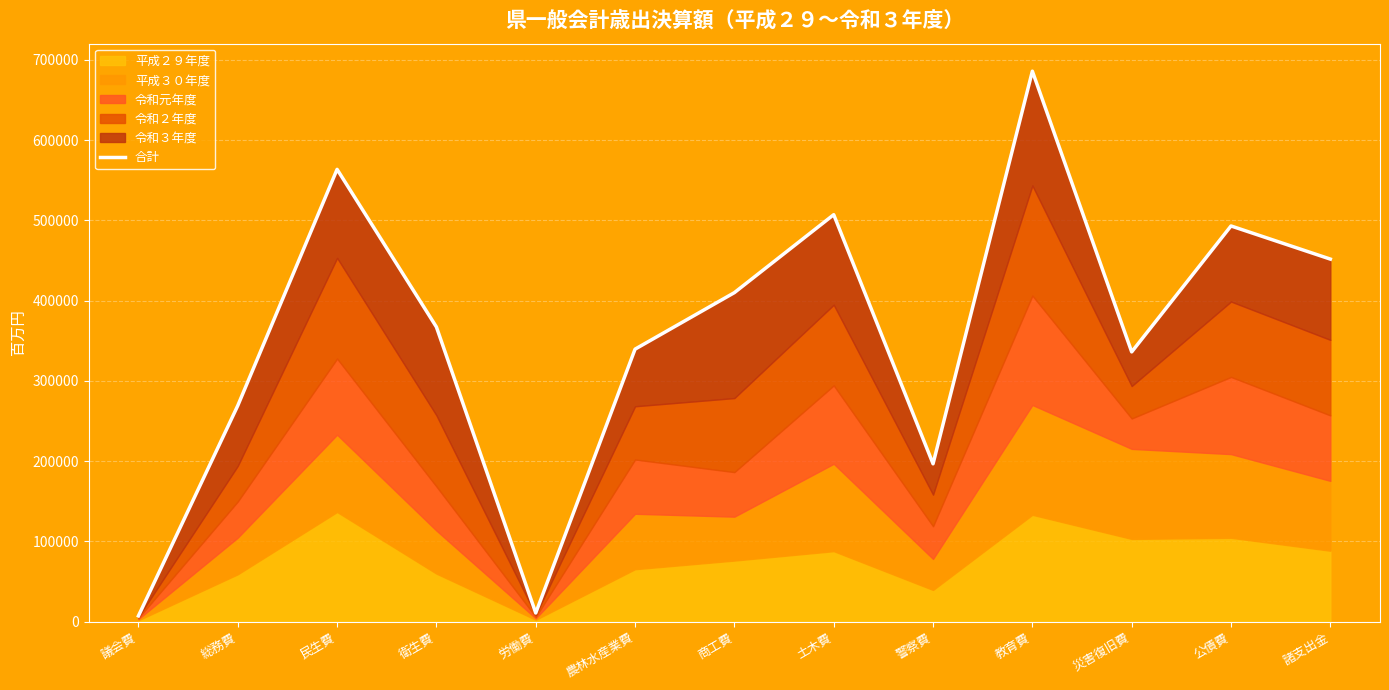

What is the difference between the values at 民生費 and 土木費?

56488.1